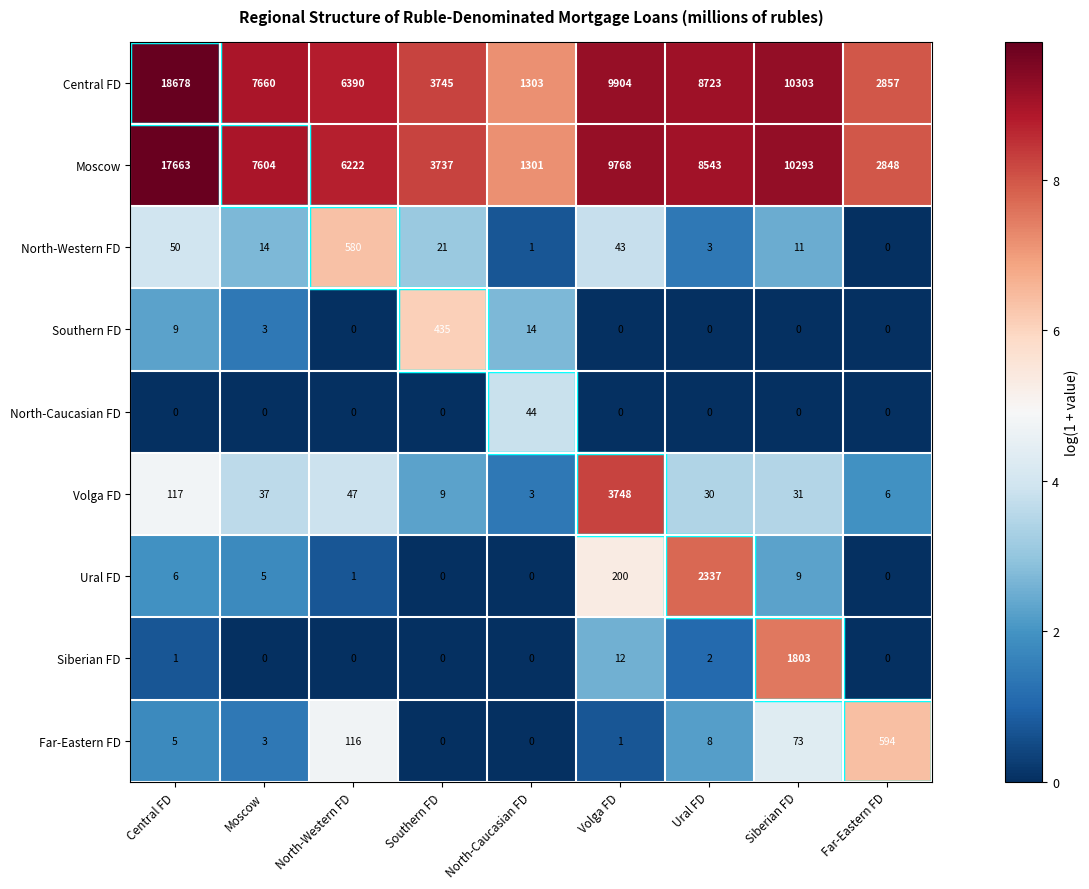

What is the difference between the maximum and minimum values in the Volga FD series?

3745